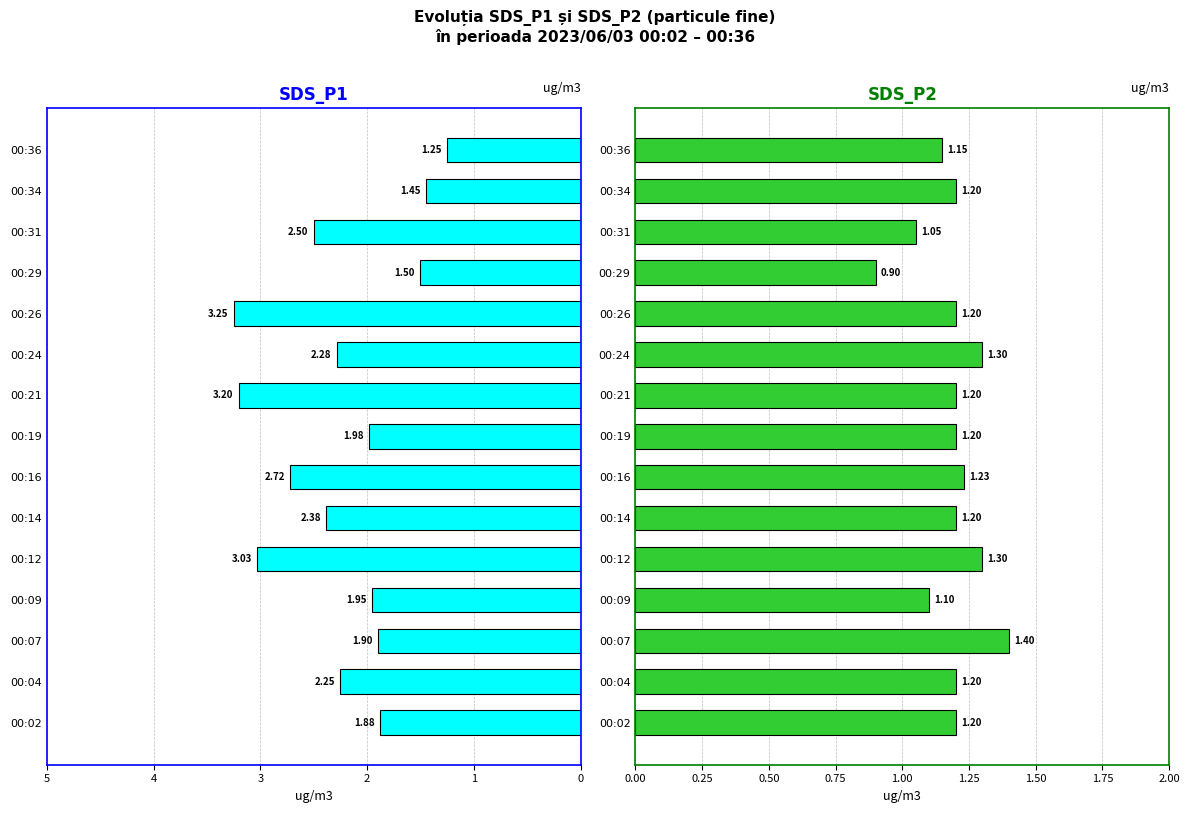

Which series has the largest total across all categories?

SDS_P1